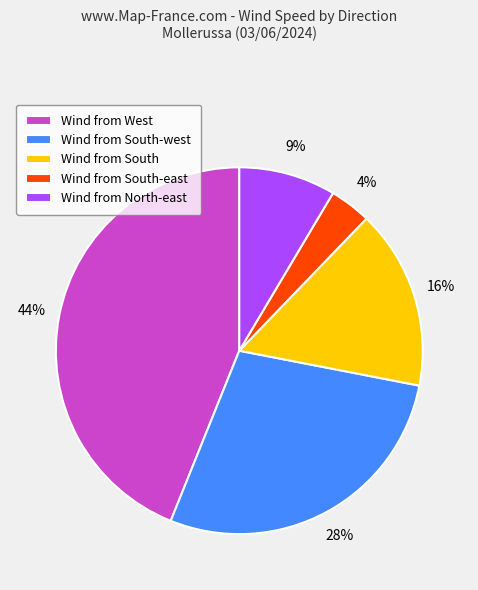

Which slice is the largest?

Wind from West